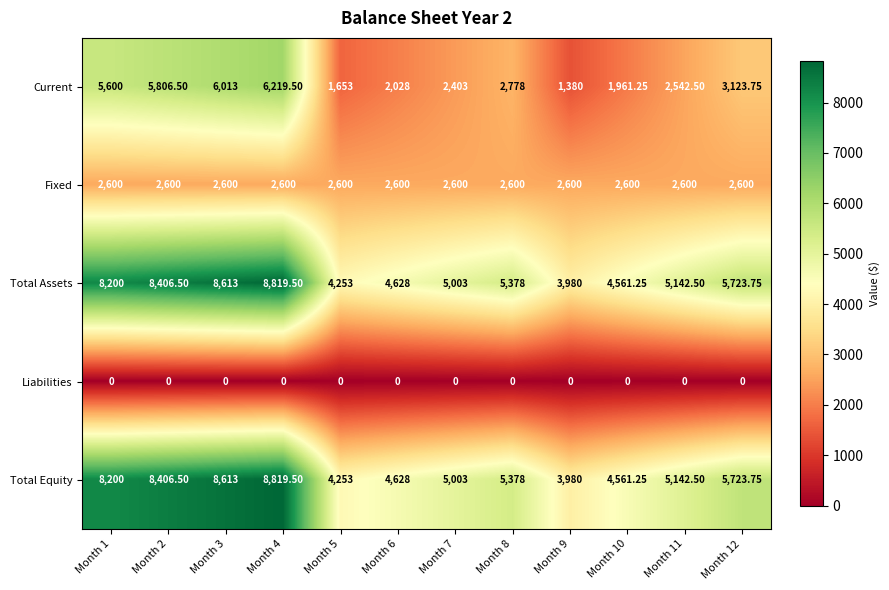

Is the value of Current at Month 1 greater than the value of Total Equity at Month 3?

No